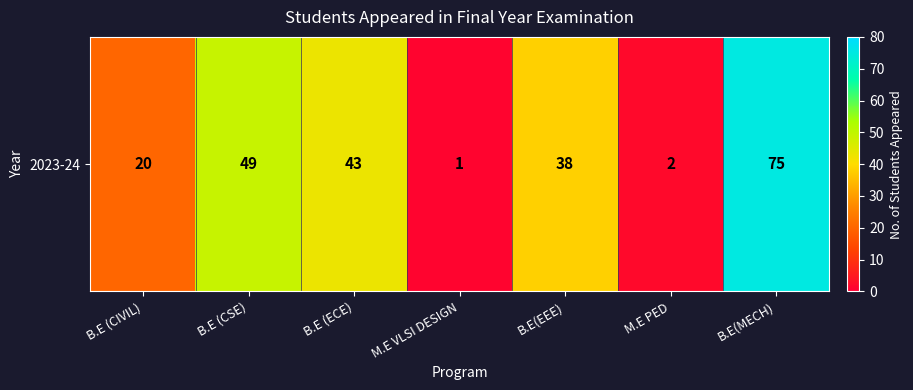

Is it true that the value at B.E(EEE) is 38?

True